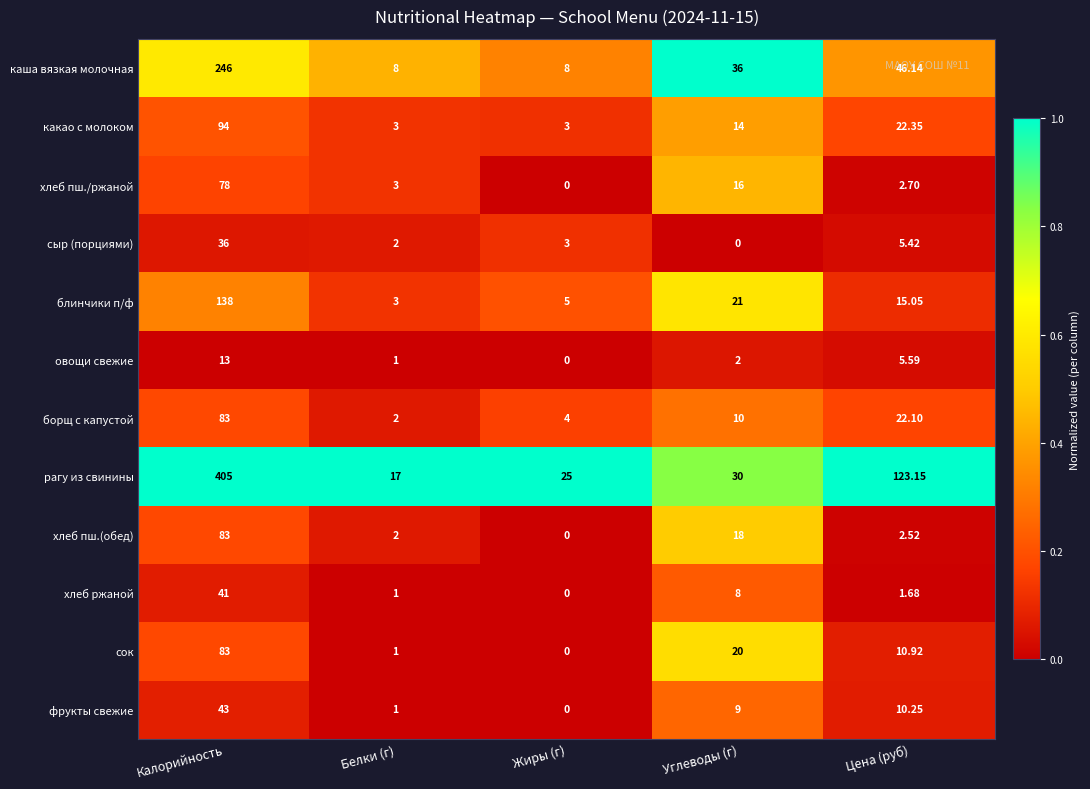

At which category is the sum across all series the highest?

Калорийность